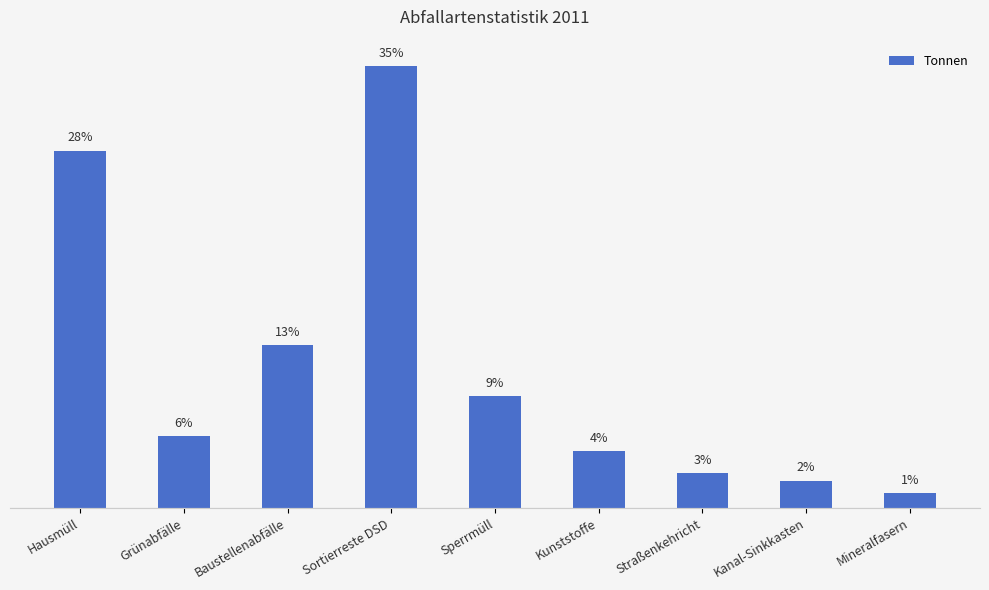

Is it true that the value at Sortierreste DSD is 60.1?

False